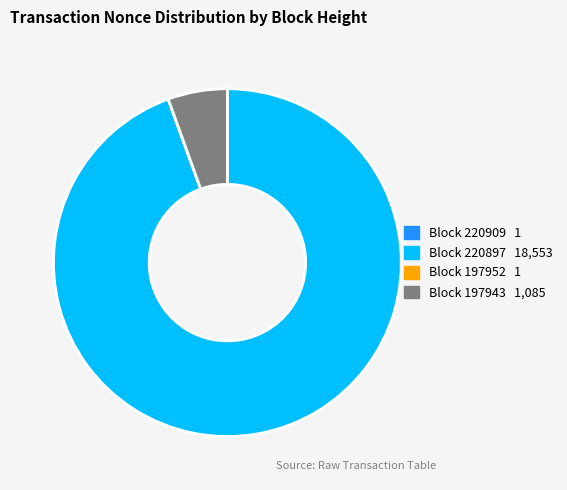

Is there a majority slice in this chart?

Yes